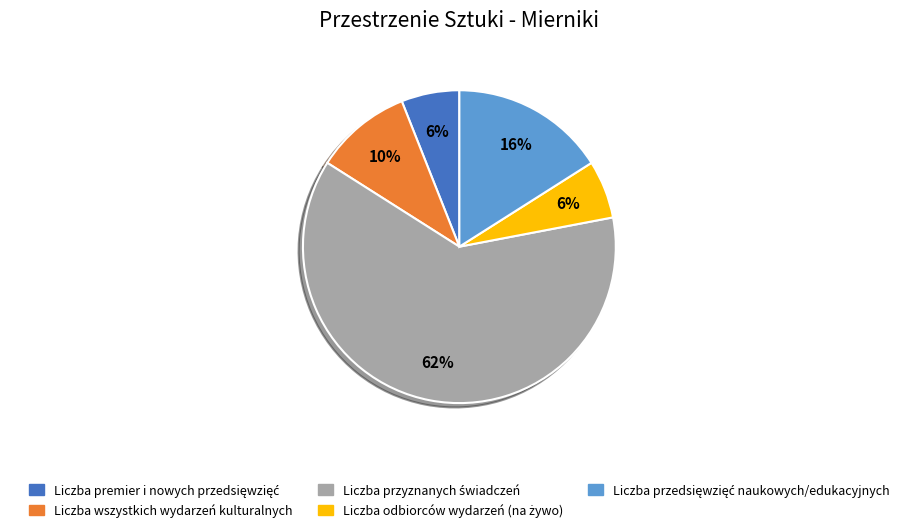

To the nearest percent, what is the difference between the largest and smallest slice percentages?

56%